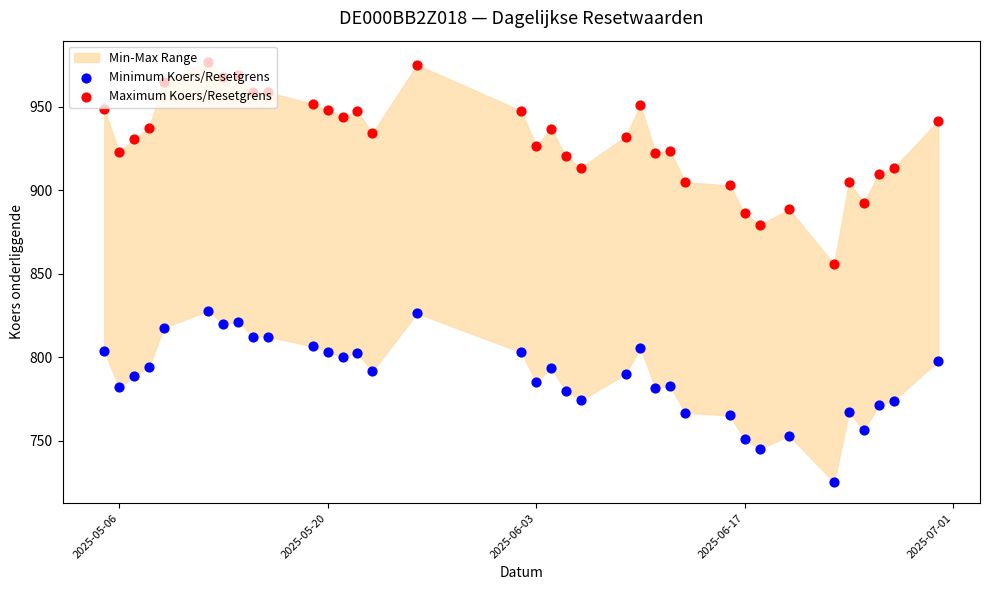

Which series reaches the minimum Y coordinate?

Minimum Koers/Resetgrens